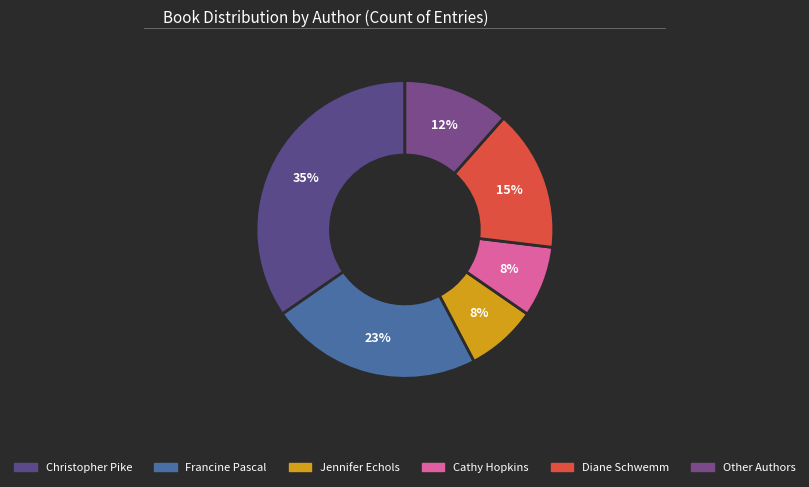

How many slices are in this pie chart?

6